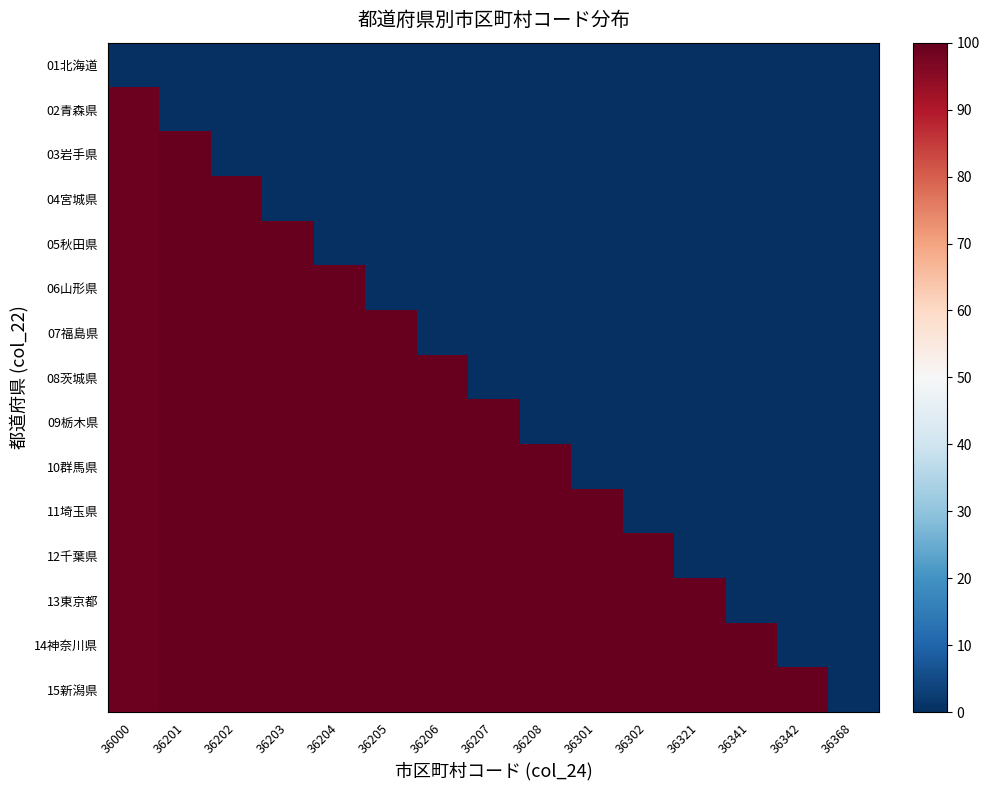

Between 36302 and 36205, which is larger?

36302